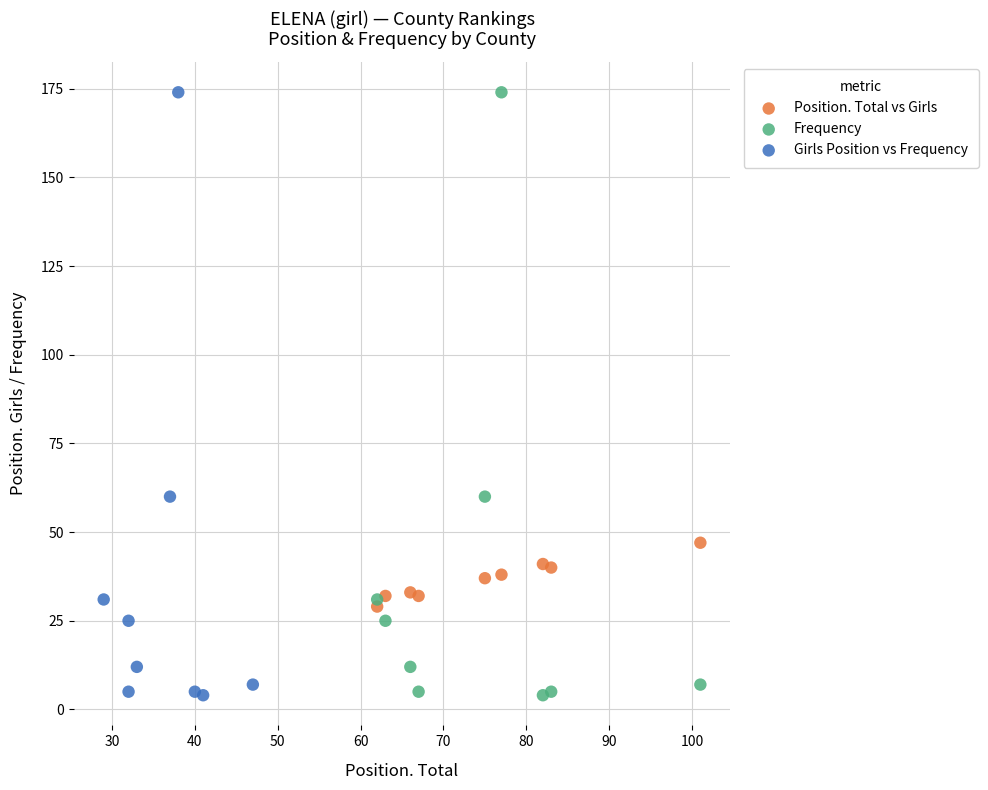

What are all the series names shown in the legend?

Position. Total vs Girls, Frequency, Girls Position vs Frequency